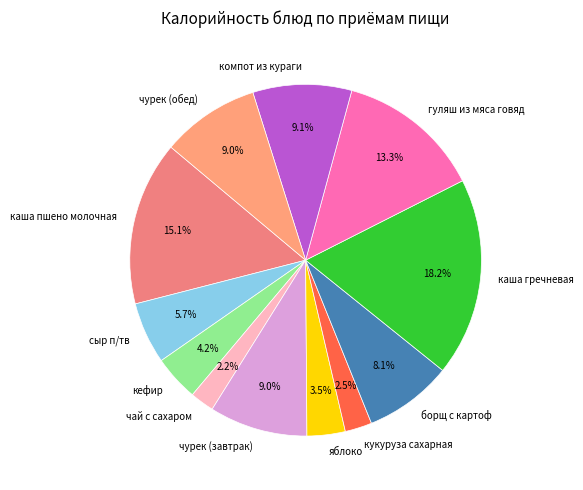

Is there a majority slice in this chart?

No